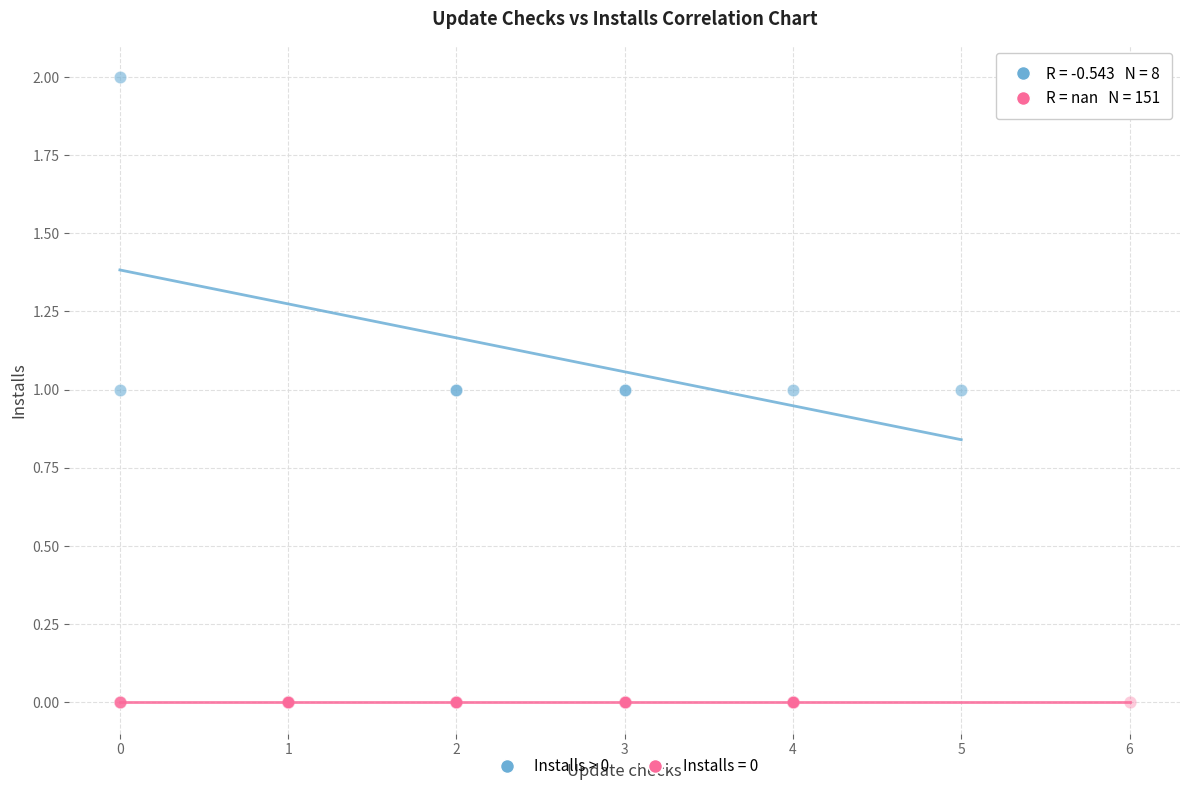

Which series reaches the maximum Y coordinate?

Installs > 0